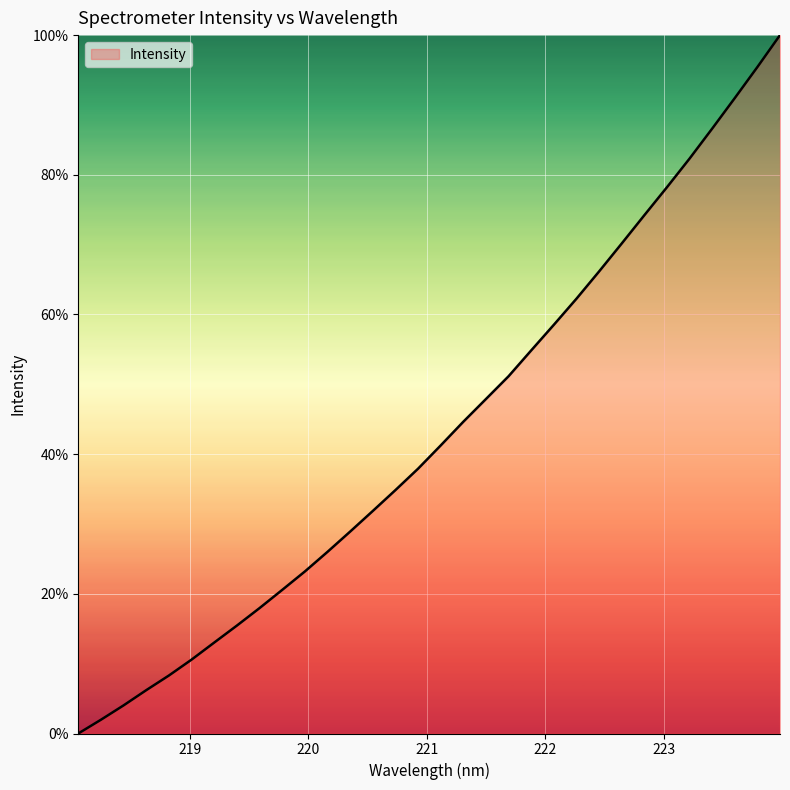

How many lines are shown in the chart?

1